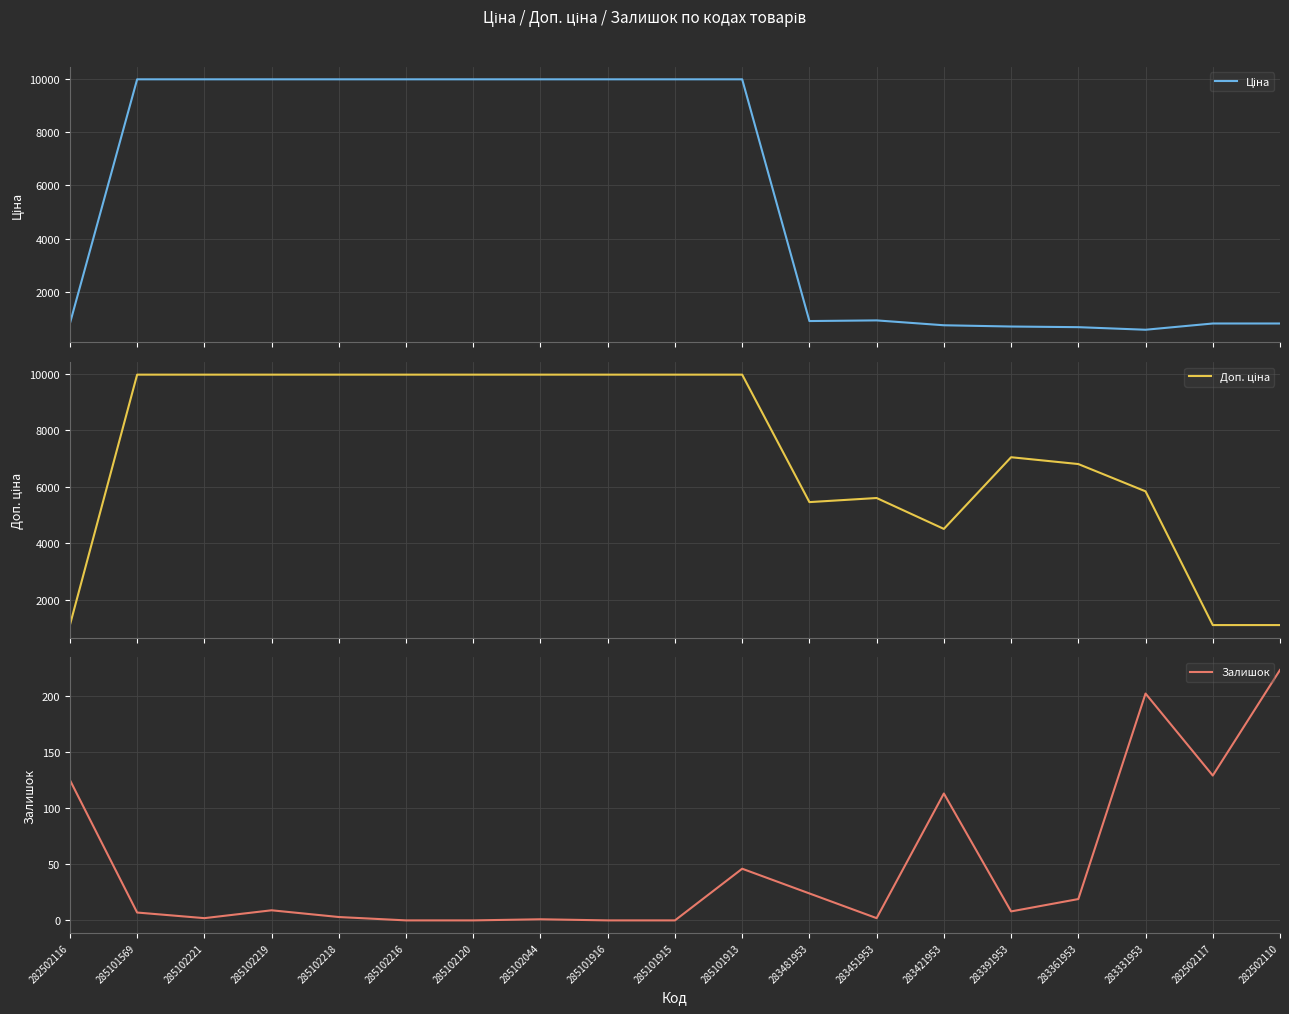

List the series in order of their peak value, highest first.

Ціна, Доп. ціна, Залишок